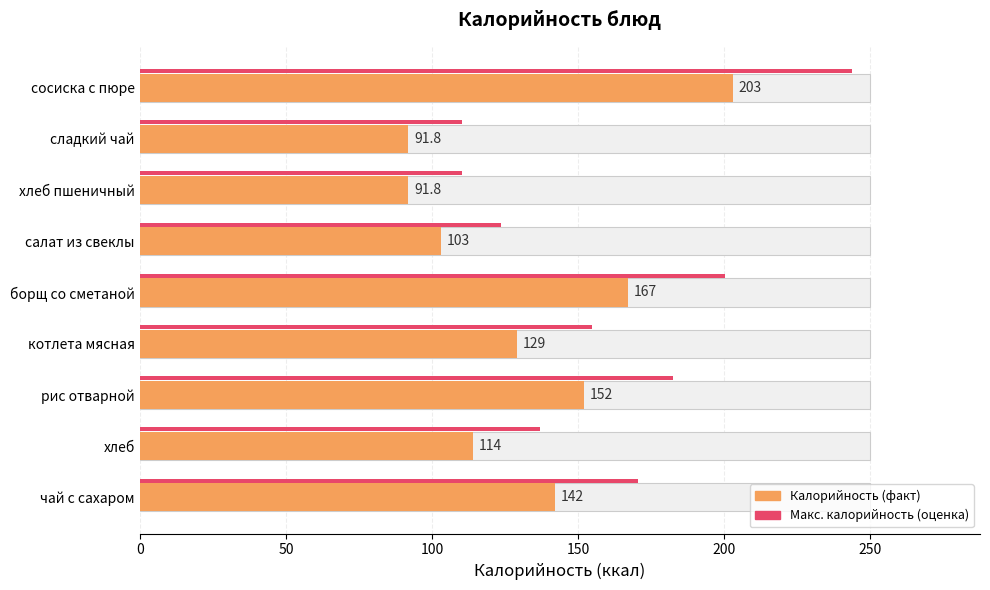

Which series changed the most between сладкий чай and чай с сахаром?

Макс. калорийность (оценка)